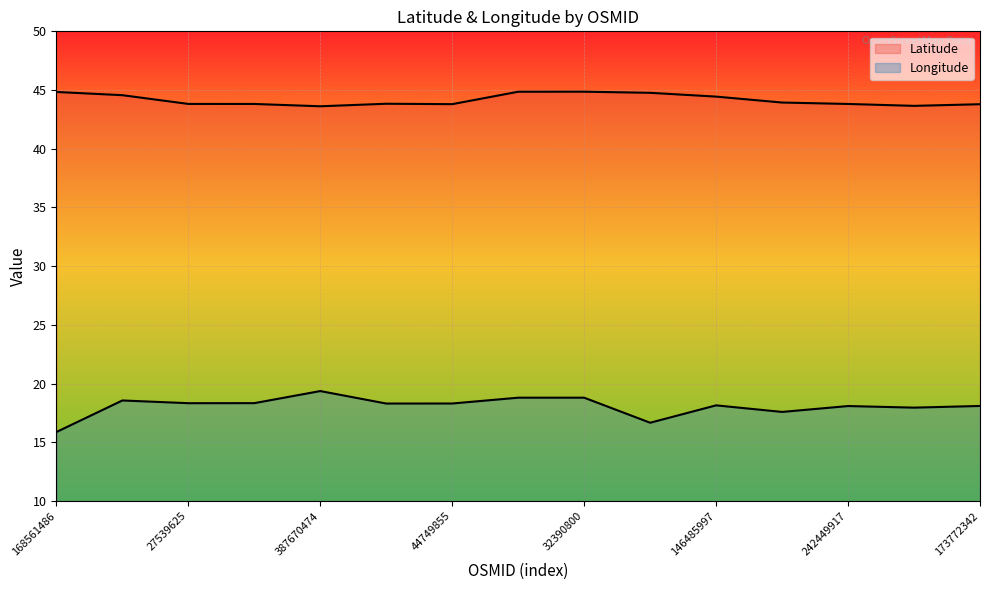

What is the difference between the Latitude values at 168561486 and 28747117?

1.0